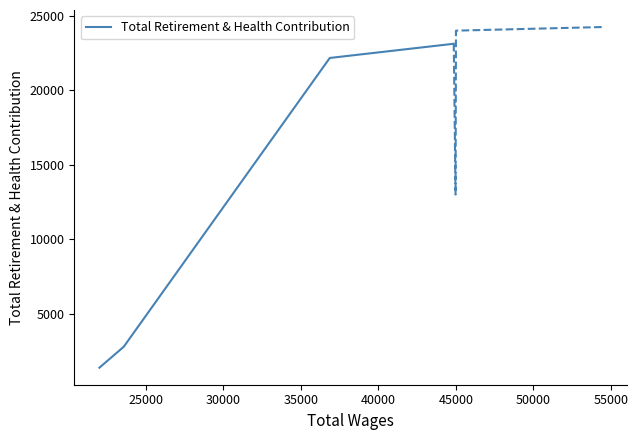

True or false: Total Retirement & Health Contribution has more than 0 points higher than both neighbors.

False